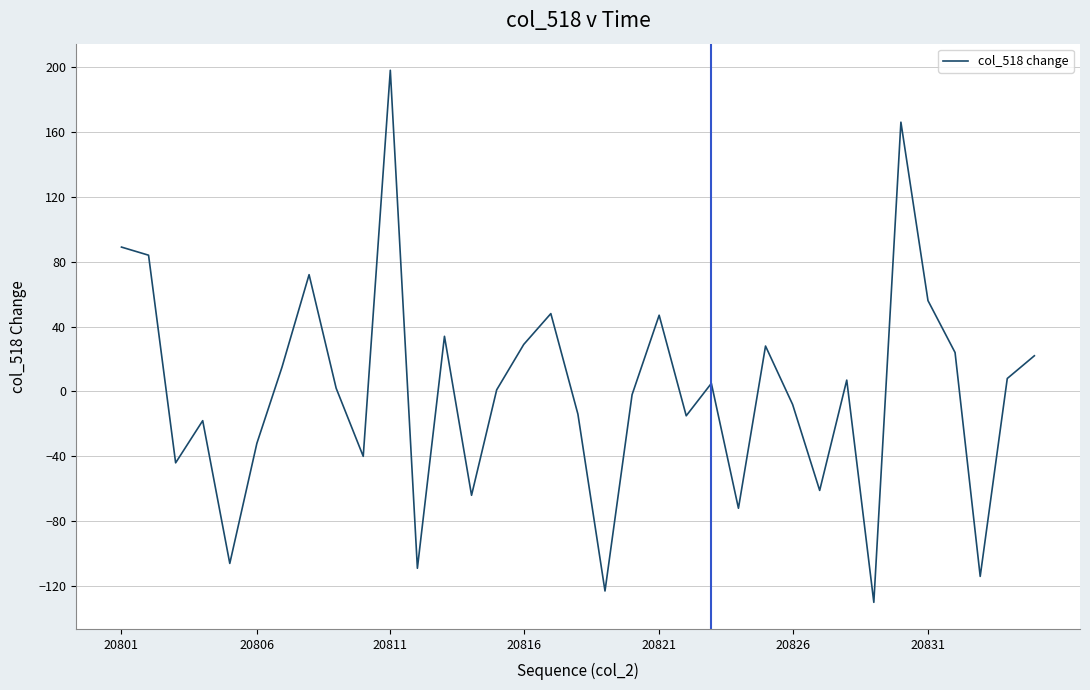

What is the maximum value shown in the chart?

198